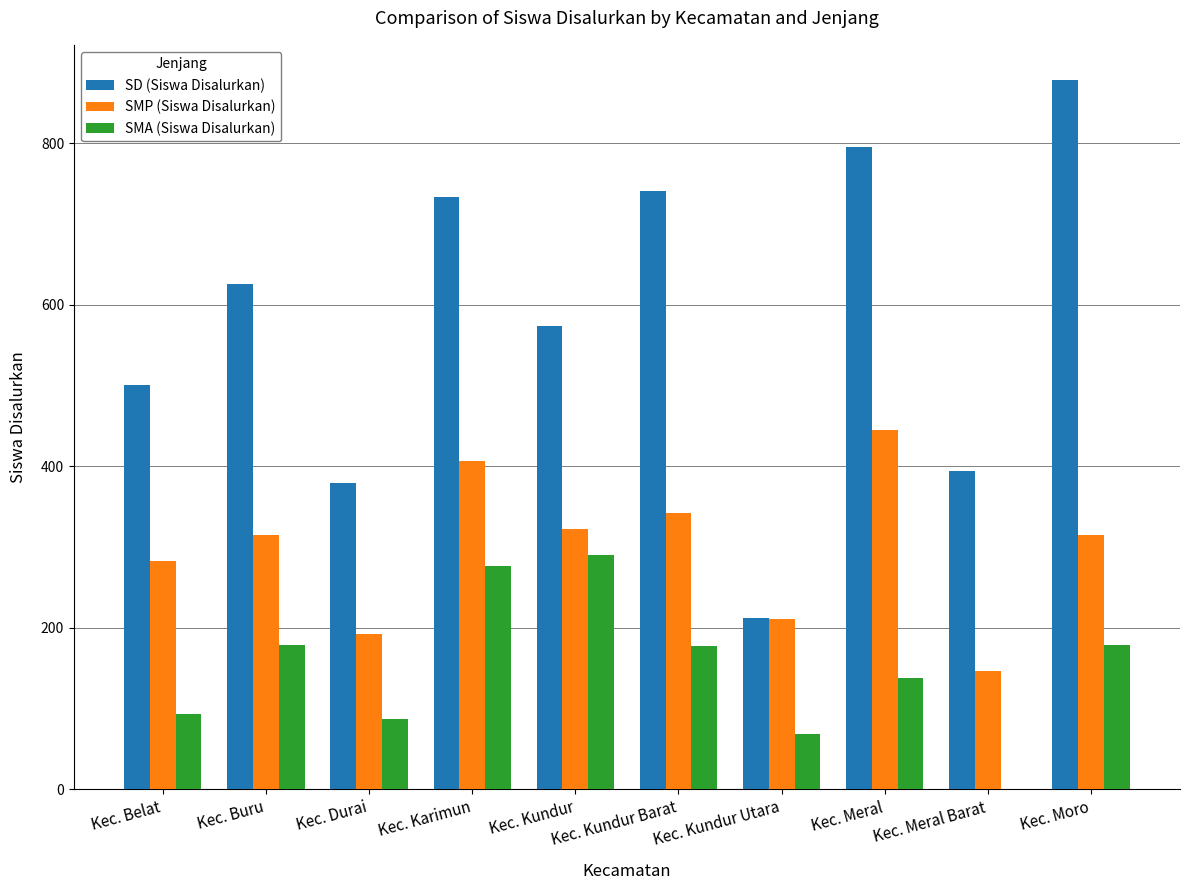

Which category has the highest value in the SMP (Siswa Disalurkan) series?

Kec. Meral